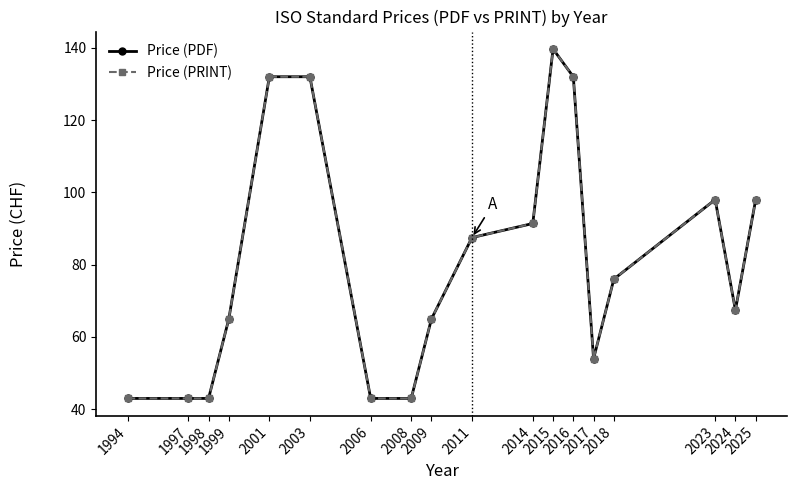

Which series has the largest total across all categories?

Price (PDF)